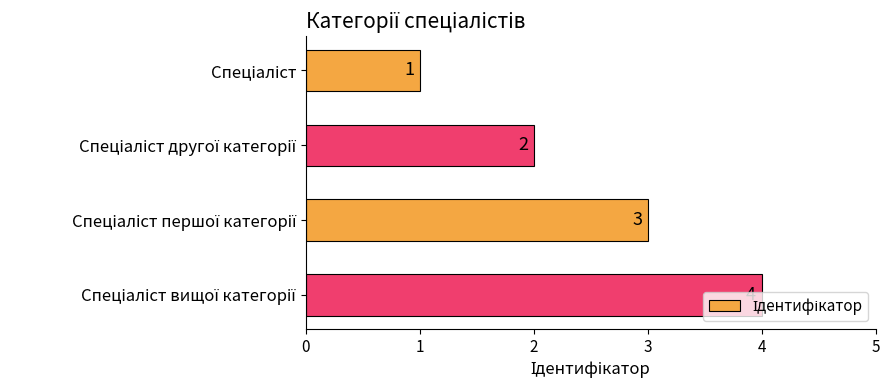

How many values are between 2 and 4?

3